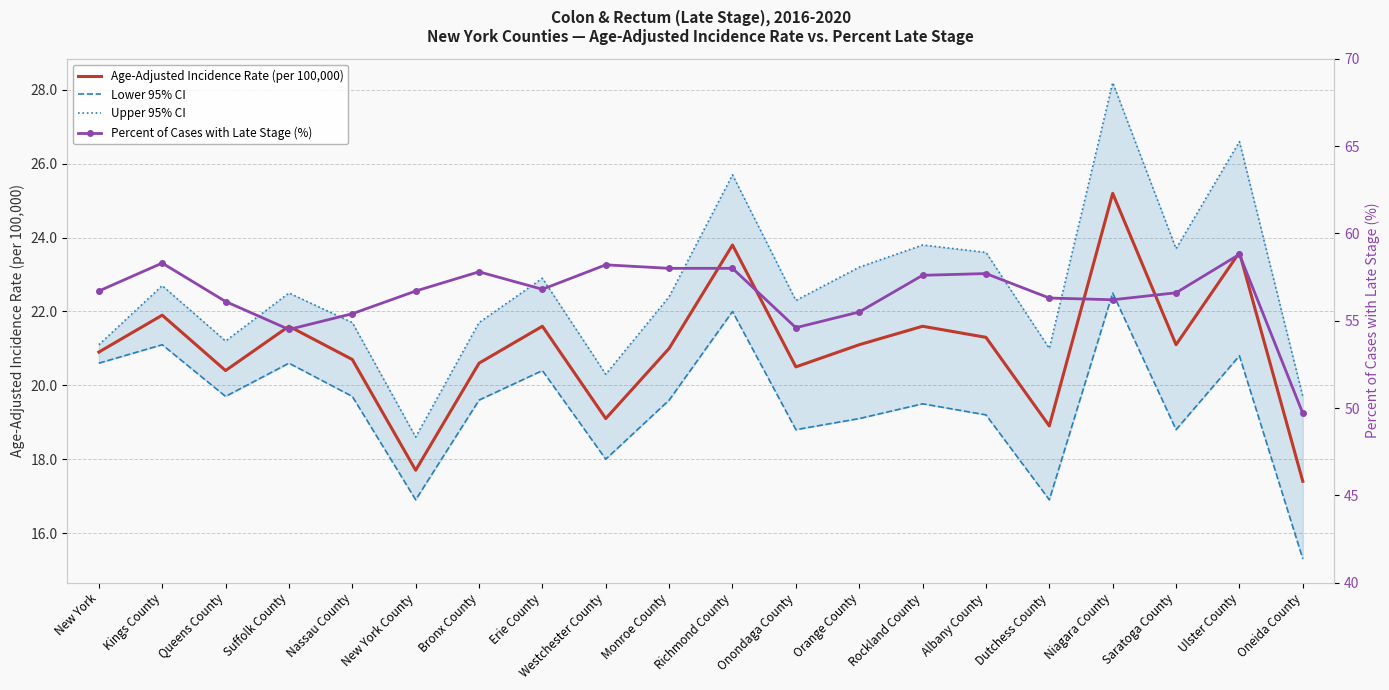

Reading left to right, extract all data points from this chart.

Age-Adjusted Incidence Rate (per 100,000): 20.9	21.9	20.4	21.6	20.7	17.7	20.6	21.6	19.1	21.0	23.8	20.5	21.1	21.6	21.3	18.9	25.2	21.1	23.6	17.4
Lower 95% CI: 20.6	21.1	19.7	20.6	19.7	16.9	19.6	20.4	18.0	19.6	22.0	18.8	19.1	19.5	19.2	16.9	22.5	18.8	20.8	15.3
Upper 95% CI: 21.1	22.7	21.2	22.5	21.7	18.6	21.7	22.9	20.3	22.4	25.7	22.3	23.2	23.8	23.6	21.0	28.2	23.7	26.6	19.7
Percent of Cases with Late Stage (%): 56.7	58.3	56.1	54.5	55.4	56.7	57.8	56.8	58.2	58.0	58.0	54.6	55.5	57.6	57.7	56.3	56.2	56.6	58.8	49.7